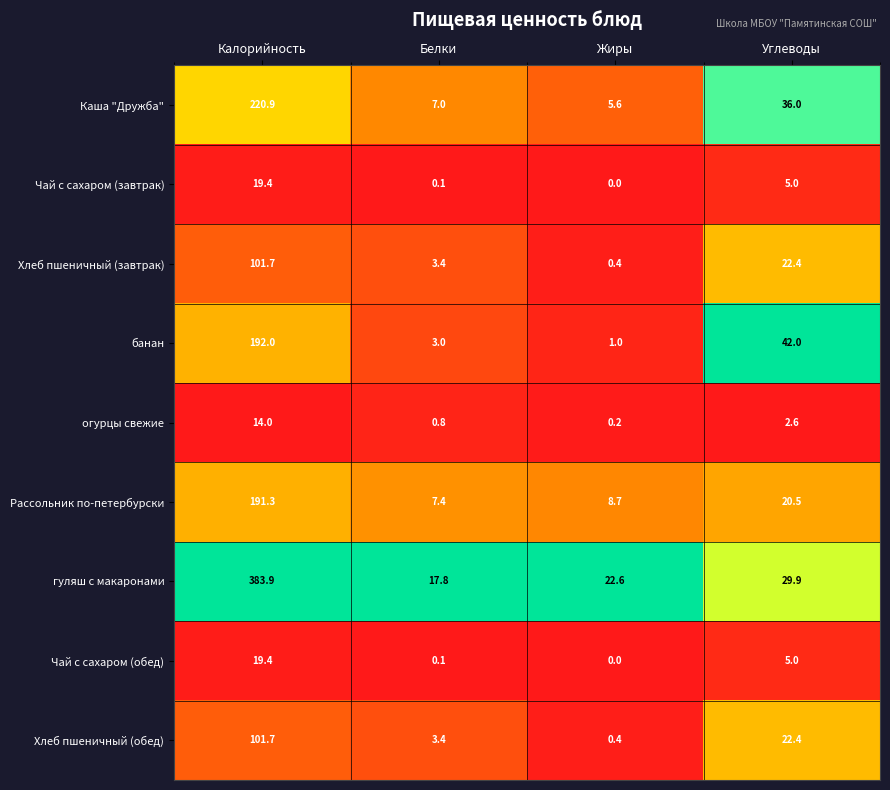

Which series has the widest spread of values?

гуляш с макаронами